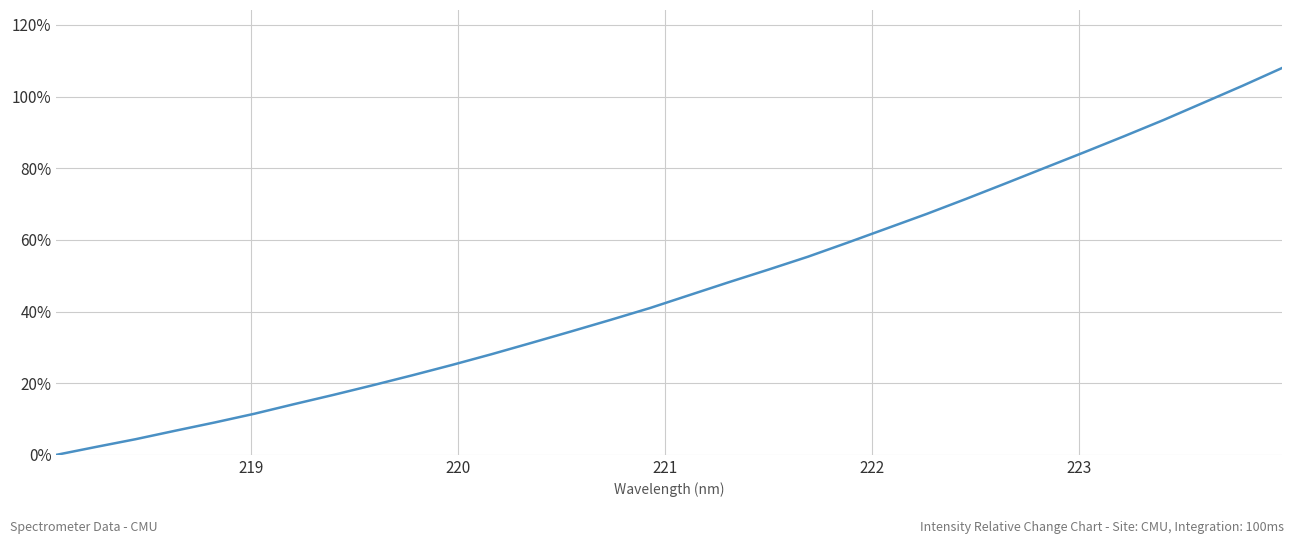

What is the maximum value shown in the chart?

108.0